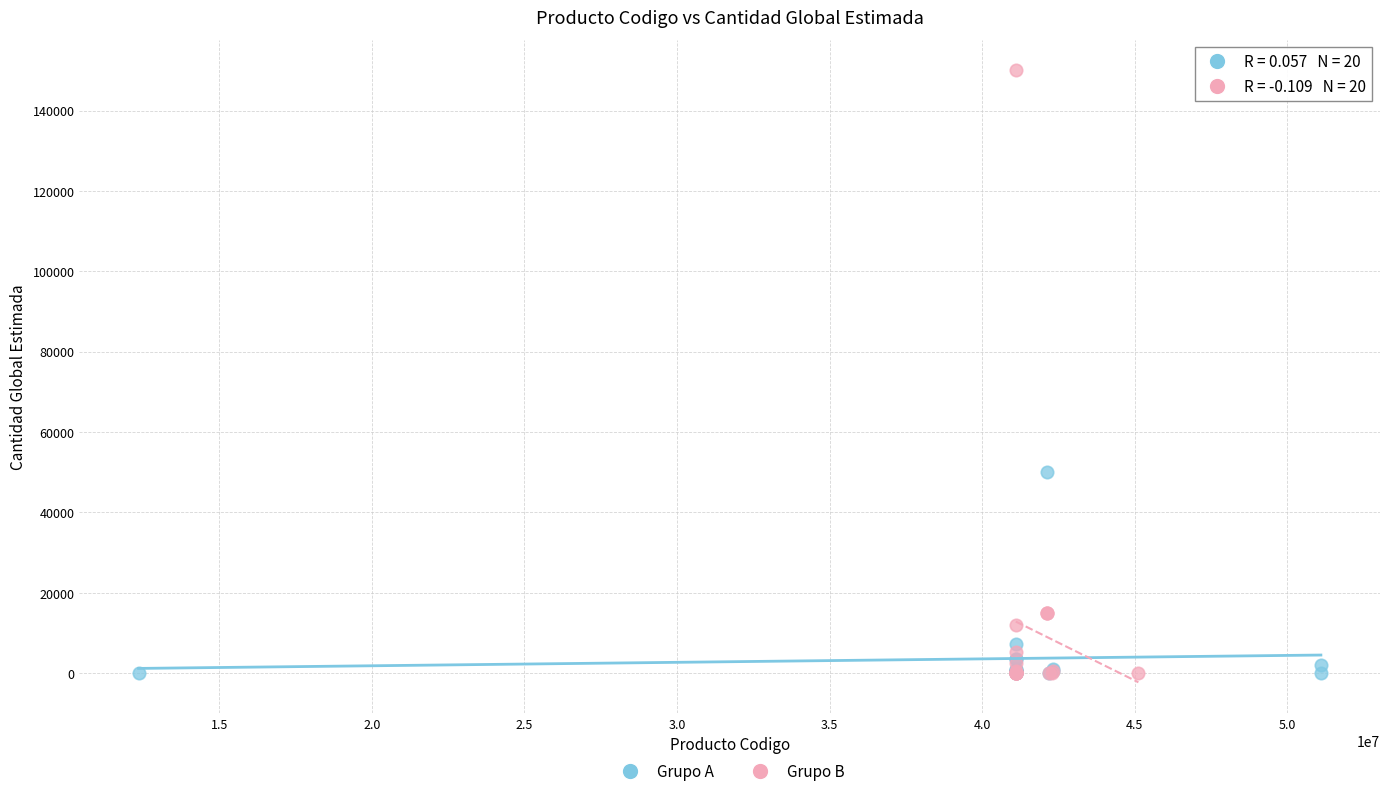

Which series has the largest Y range (max minus min)?

Grupo B